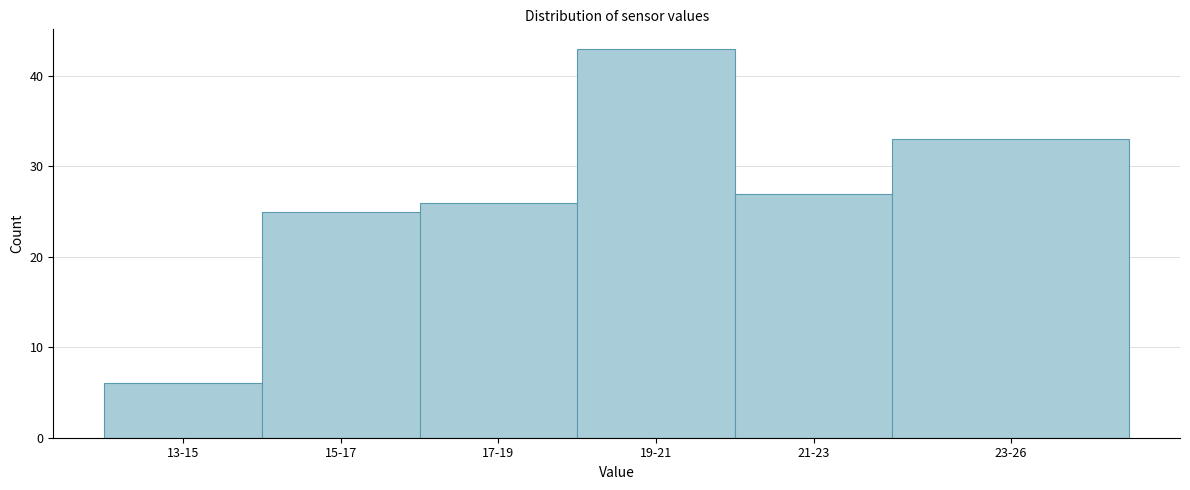

Reading left to right, transcribe all the data shown in this chart.

13-15=6	15-17=25	17-19=26	19-21=43	21-23=27	23-26=33